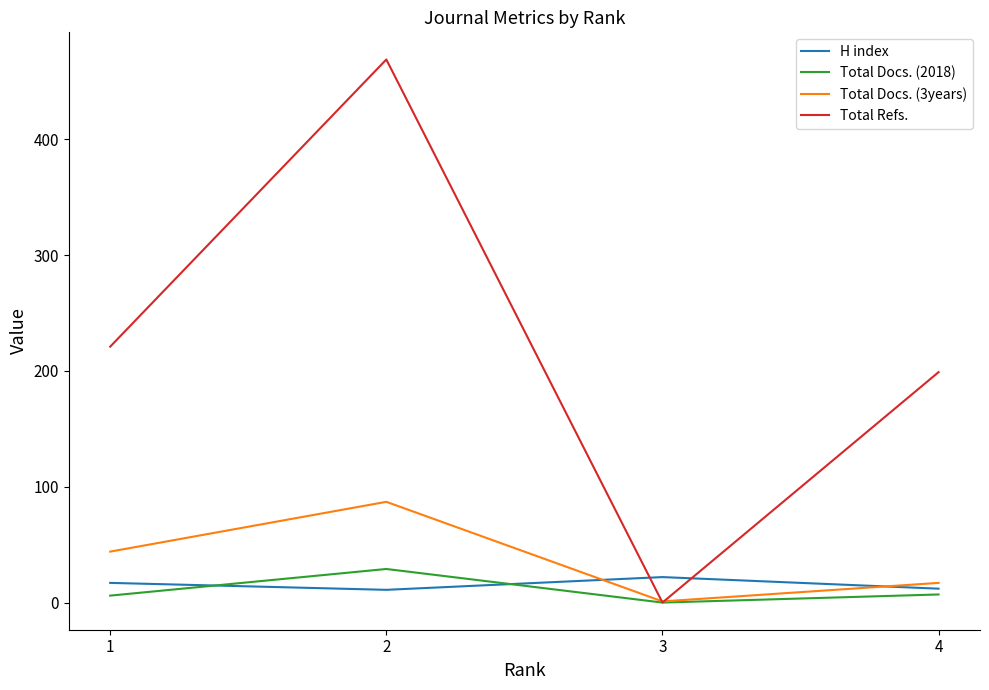

How many values in Total Docs. (2018) are above zero?

3